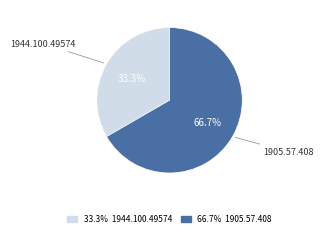

Which category has the smallest portion of the pie?

1944.100.49574